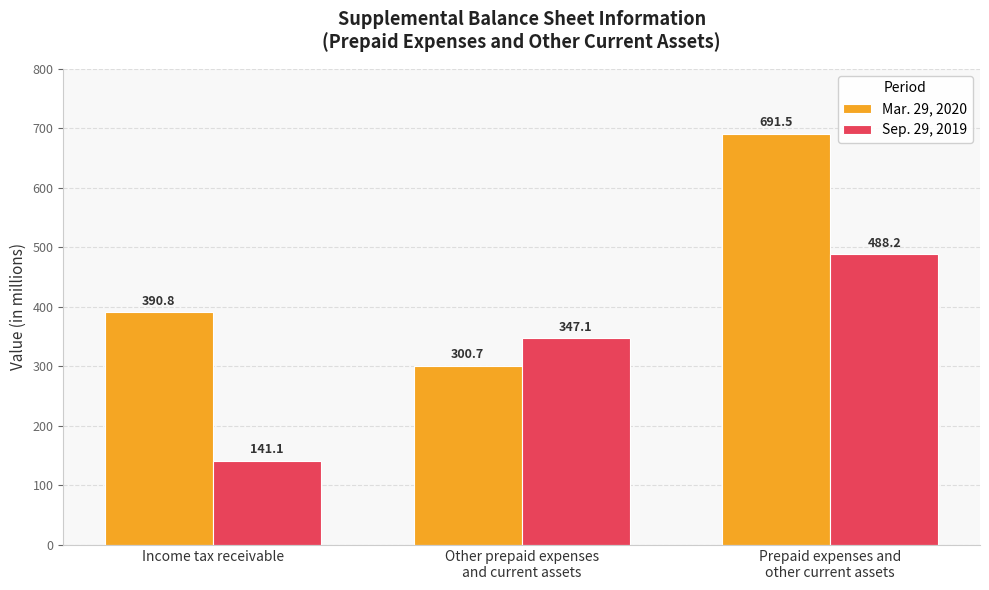

What is the maximum value for Mar. 29, 2020?

691.5